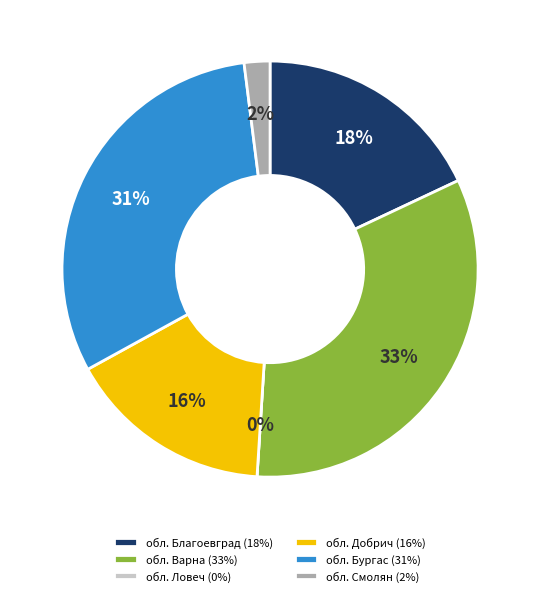

How many segments does this pie chart have?

6